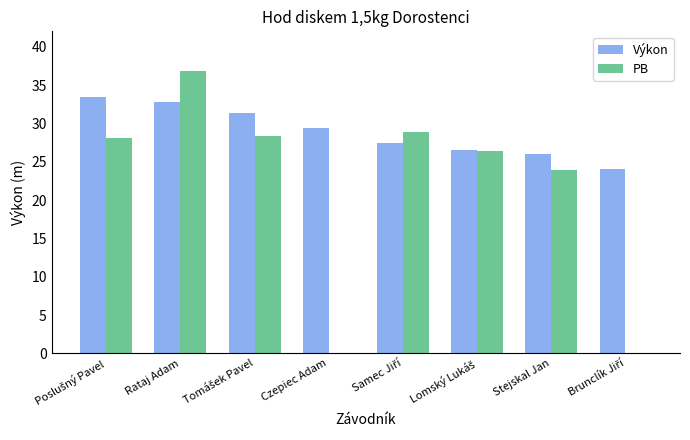

Are the bars grouped side by side (vs. stacked)?

Yes